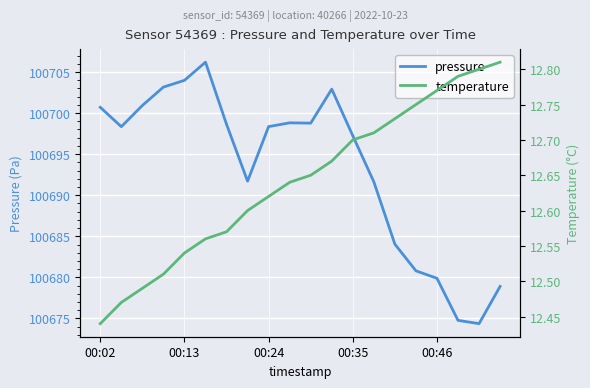

List the series in order of their peak value, lowest first.

temperature, pressure